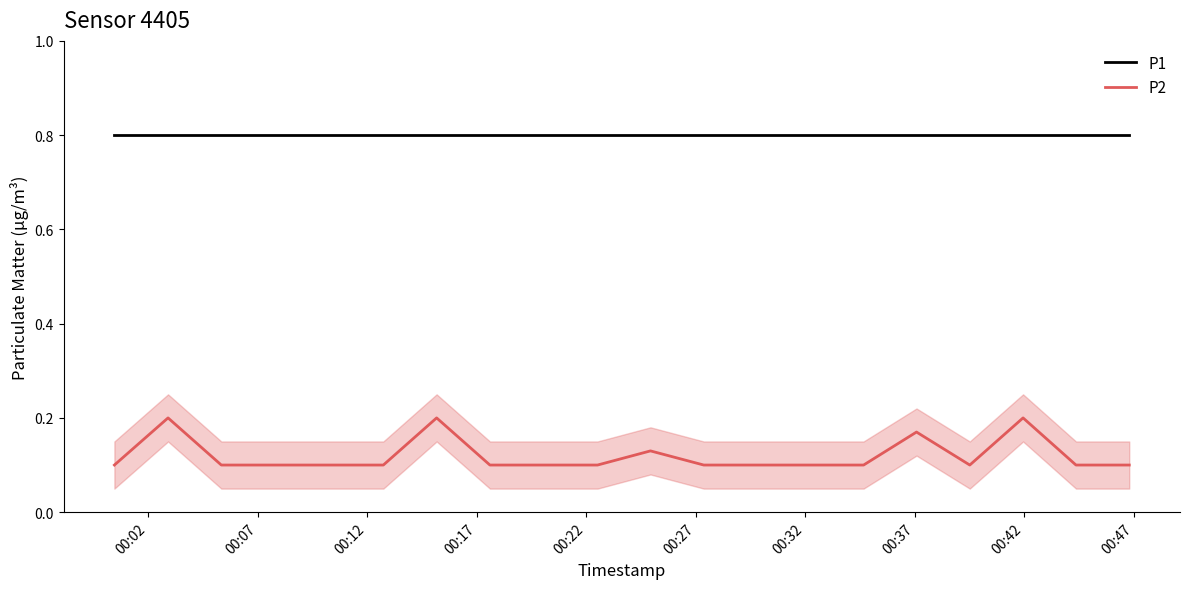

True or false: P2 and P1 intersect in this chart.

False